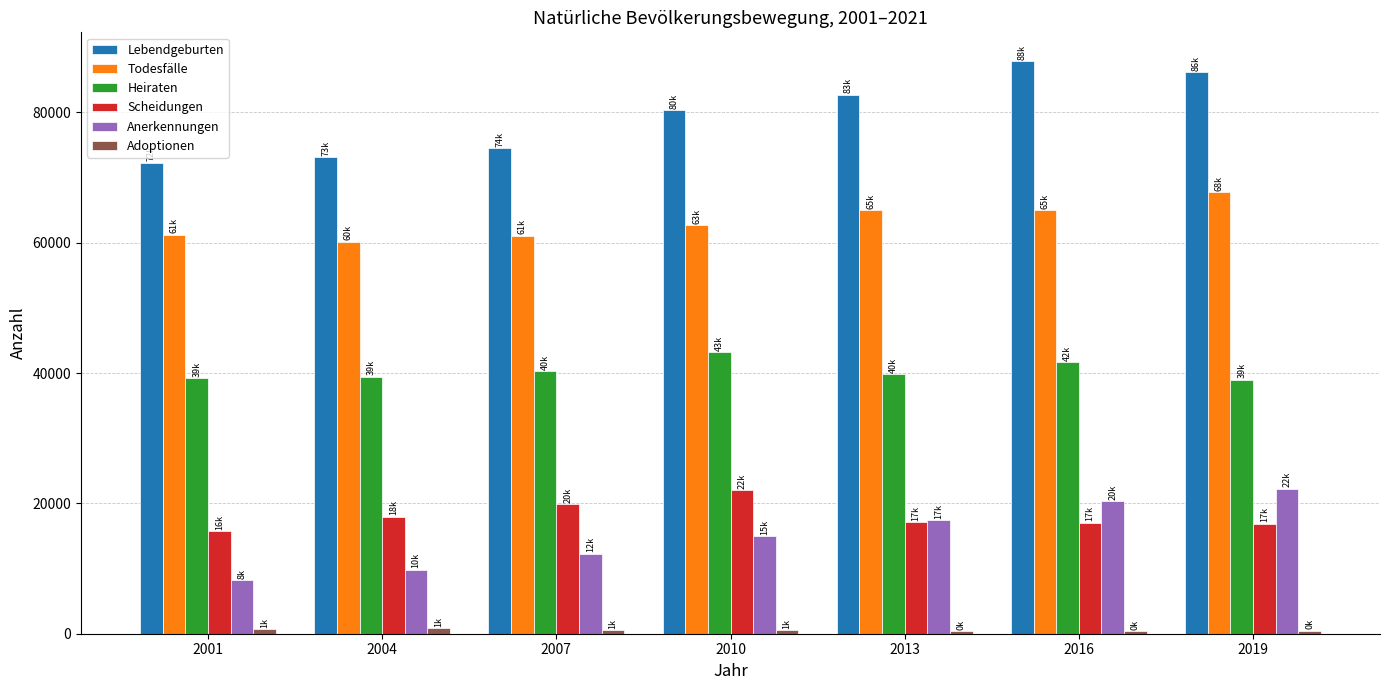

How many distinct data groups are displayed?

6